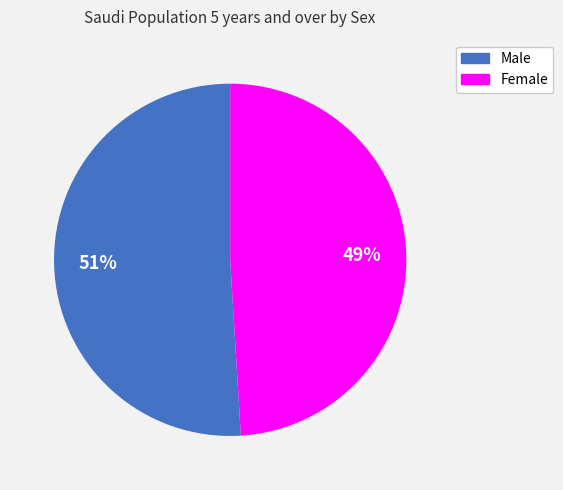

To the nearest percent, what is the average slice percentage?

50%